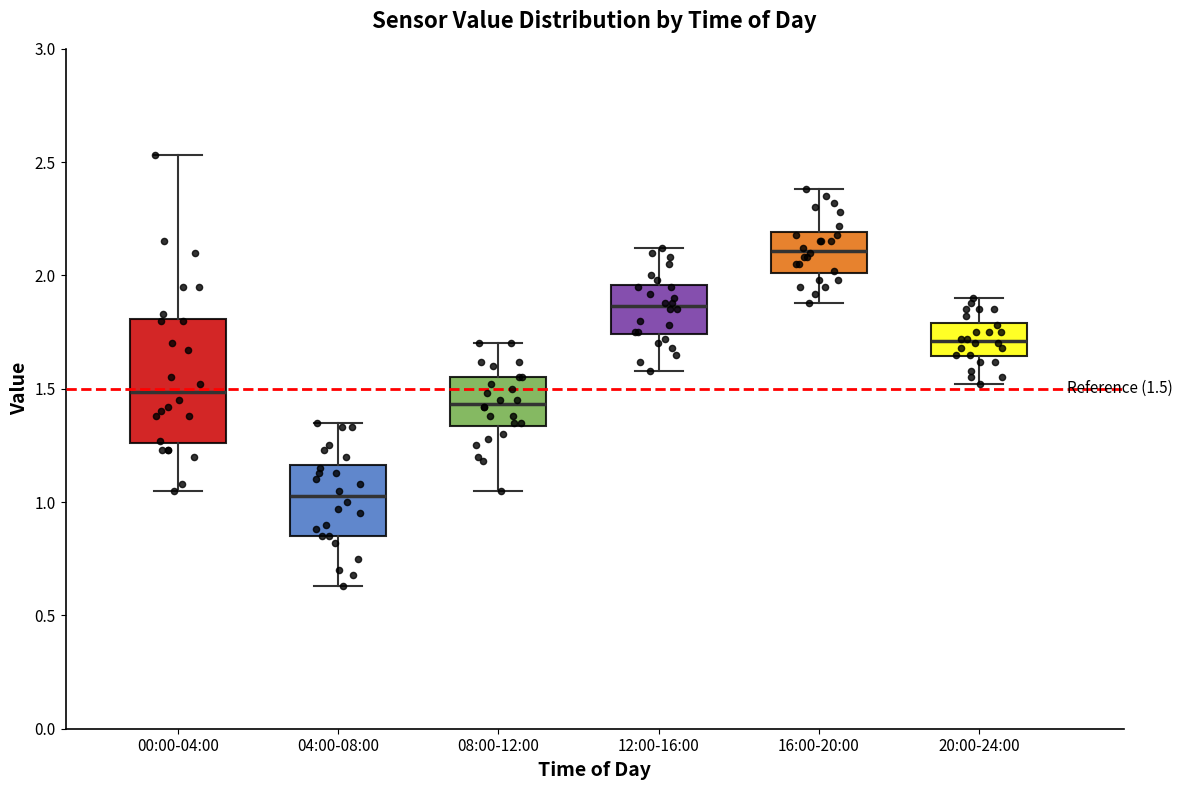

Which box has the highest median line?

16:00-20:00